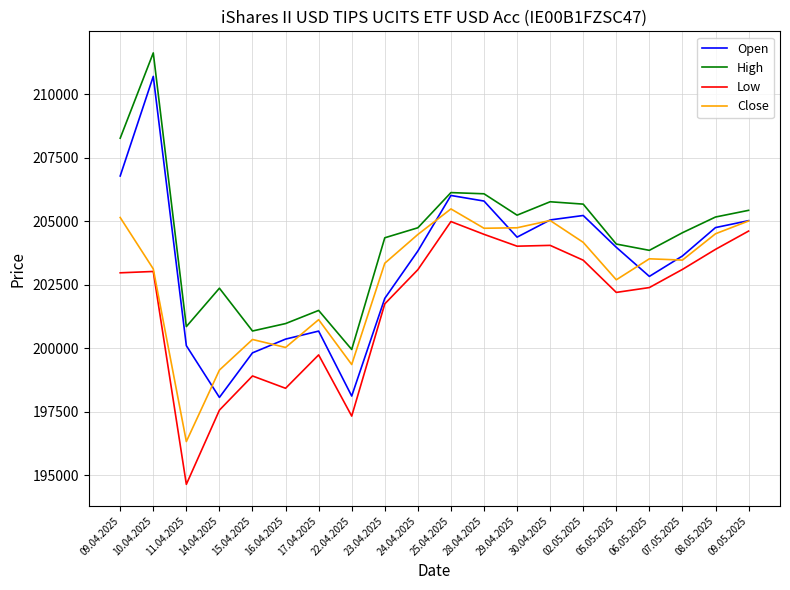

What is the difference between the Low values at 30.04.2025 and 29.04.2025?

32